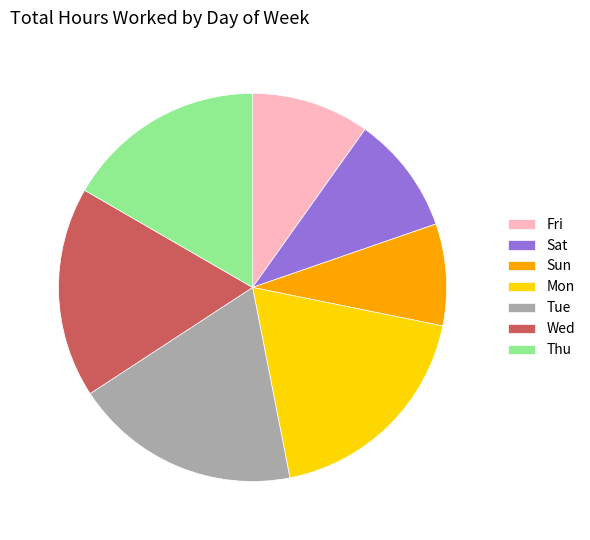

True or false: Wed accounts for 18% of the total.

True